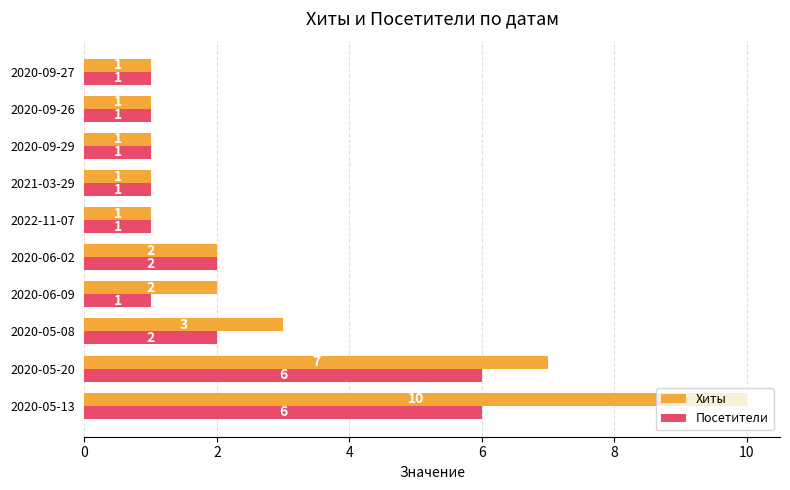

List the series in order of their peak value, lowest first.

Посетители, Хиты